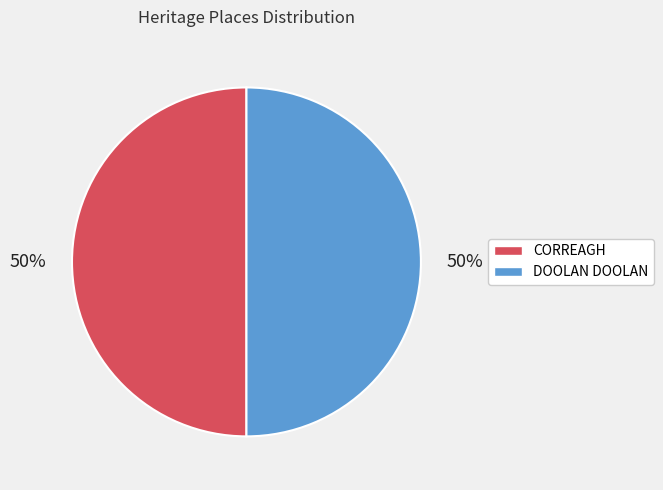

Do DOOLAN DOOLAN and CORREAGH together represent more than half of the pie?

Yes